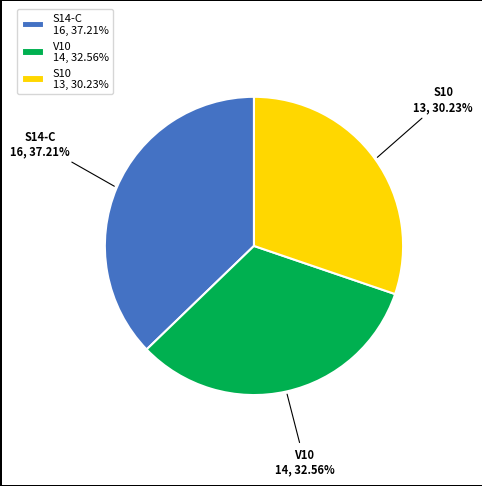

To the nearest percent, what portion does S10 represent?

30%